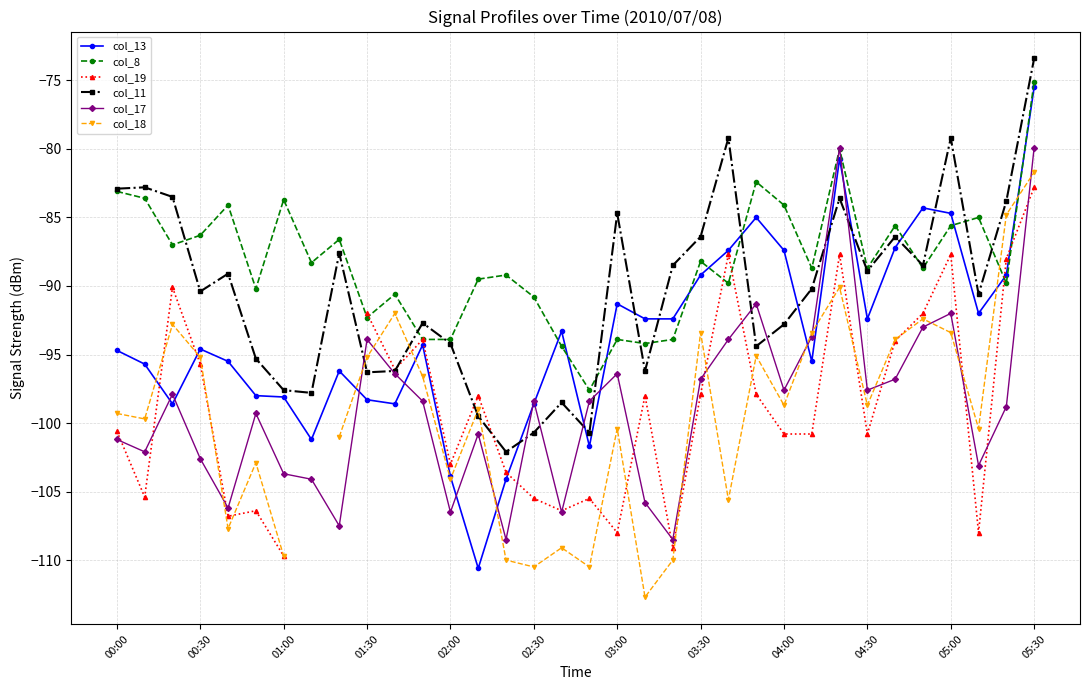

At how many categories does at least one series exceed -81?

4